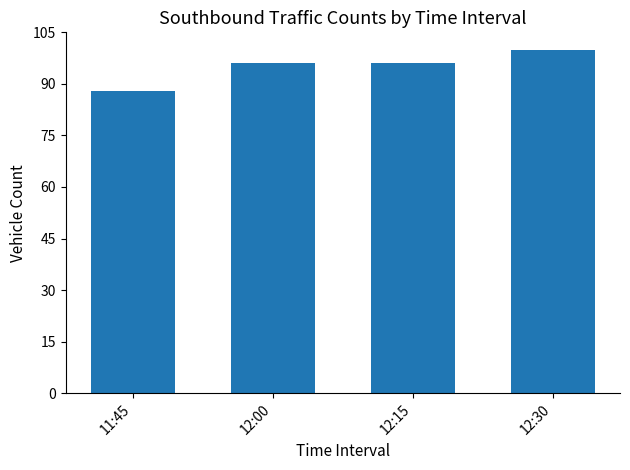

At which category does the chart reach its peak across all series?

12:30